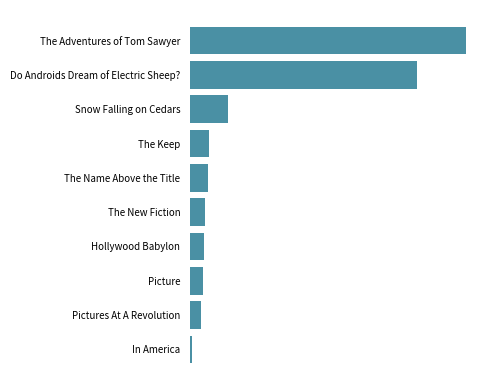

Does the chart contain stacked bars?

No